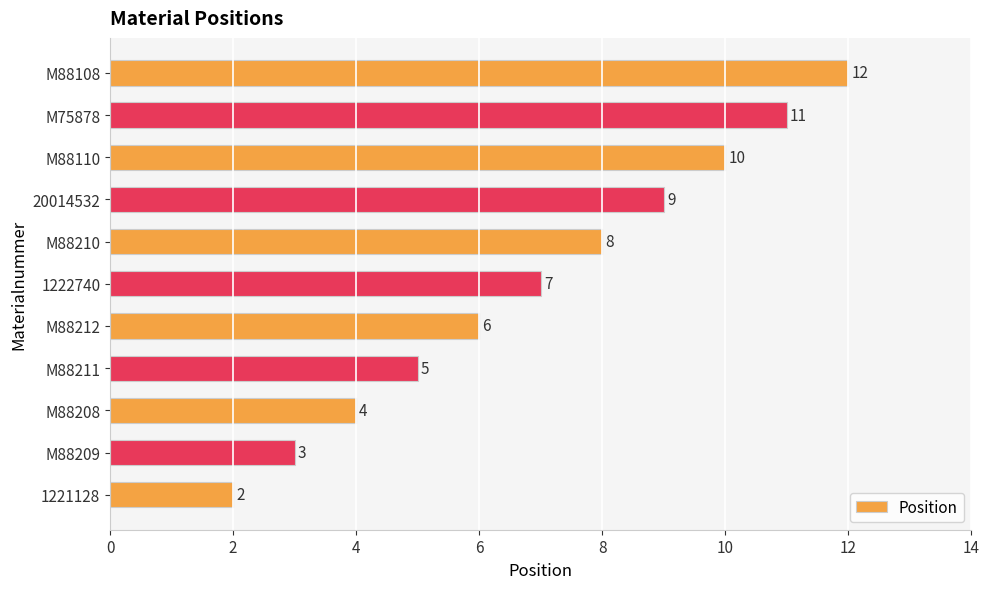

How many bars are there in total?

11